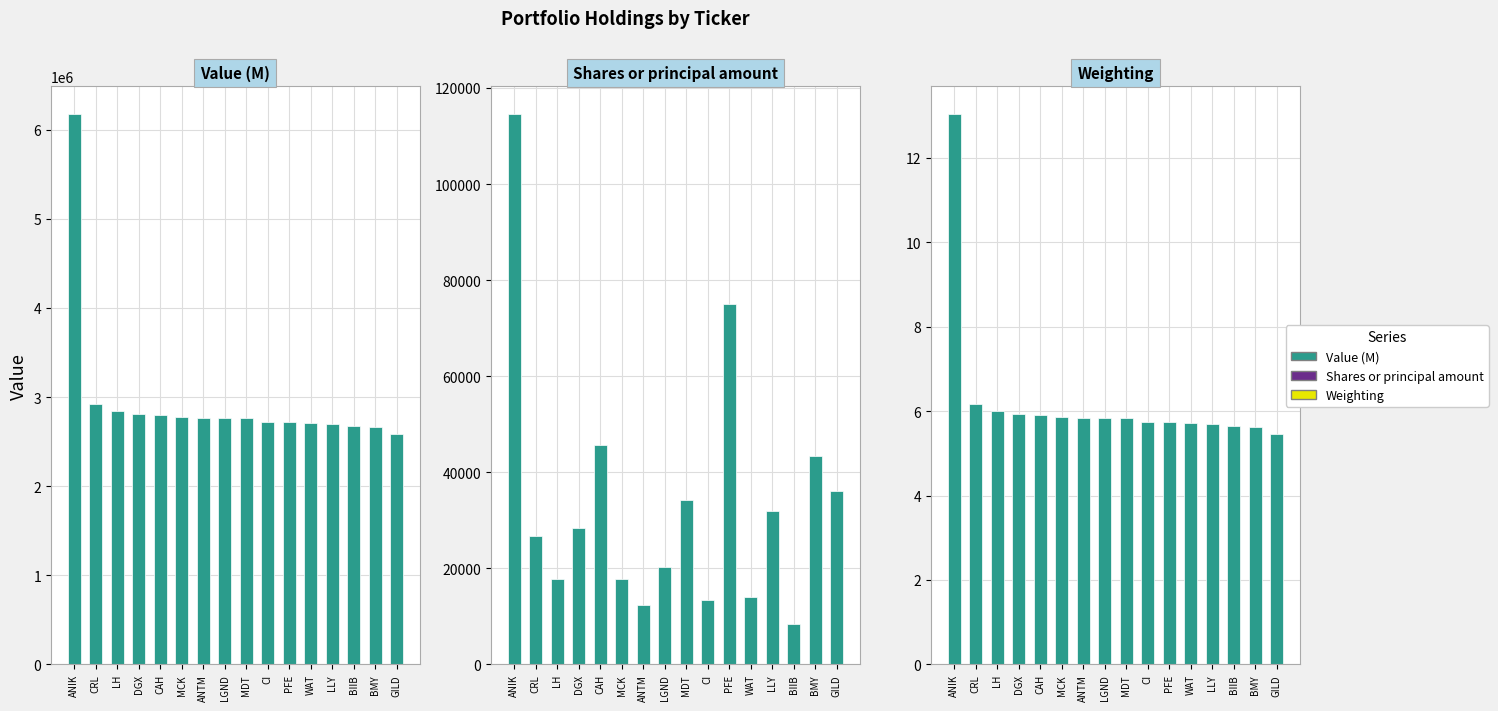

Reading left to right, what are all the values shown in this chart?

Value (M): ANIK=6178000.0	CRL=2924000.0	LH=2839000.0	DGX=2807000.0	CAH=2794000.0	MCK=2776000.0	ANTM=2768000.0	LGND=2766000.0	MDT=2762000.0	CI=2721000.0	PFE=2720000.0	WAT=2705000.0	LLY=2703000.0	BIIB=2676000.0	BMY=2660000.0	GILD=2586000.0
Shares or principal amount: ANIK=114600.0	CRL=26712.0	LH=17800.0	DGX=28500.0	CAH=45600.0	MCK=17800.0	ANTM=12300.0	LGND=20200.0	MDT=34200.0	CI=13400.0	PFE=75100.0	WAT=14000.0	LLY=32000.0	BIIB=8400.0	BMY=43400.0	GILD=36100.0
Weighting: ANIK=13.0	CRL=6.2	LH=6.0	DGX=5.9	CAH=5.9	MCK=5.9	ANTM=5.8	LGND=5.8	MDT=5.8	CI=5.7	PFE=5.7	WAT=5.7	LLY=5.7	BIIB=5.6	BMY=5.6	GILD=5.5